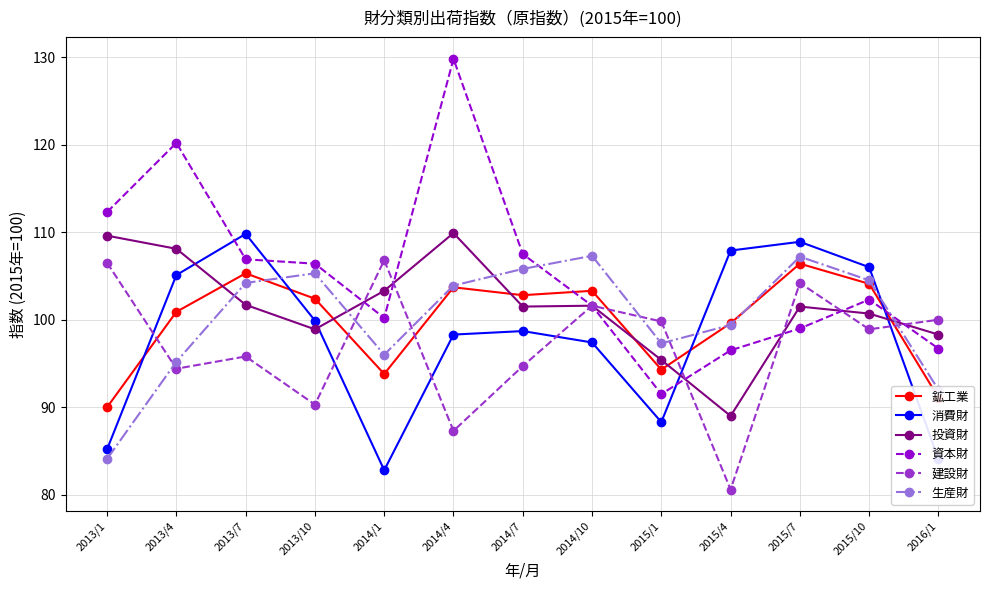

What is the label of the 11th point from the right?

2013/7